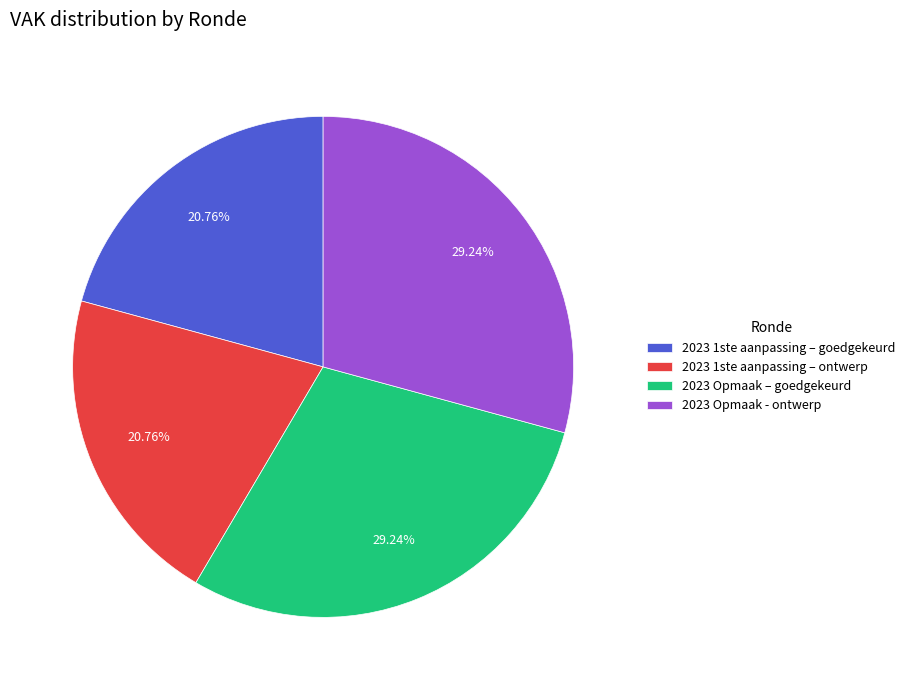

Combined, what portion of the pie is 2023 Opmaak - ontwerp and 2023 1ste aanpassing – ontwerp?

50.0%